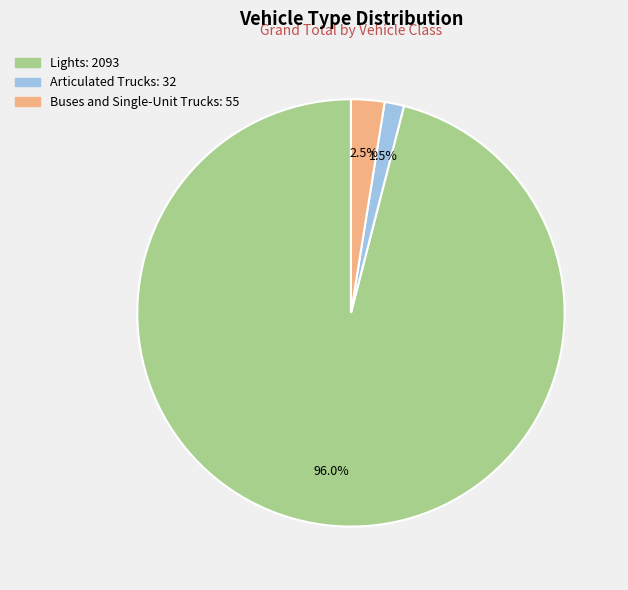

Does any single category account for the majority?

Yes